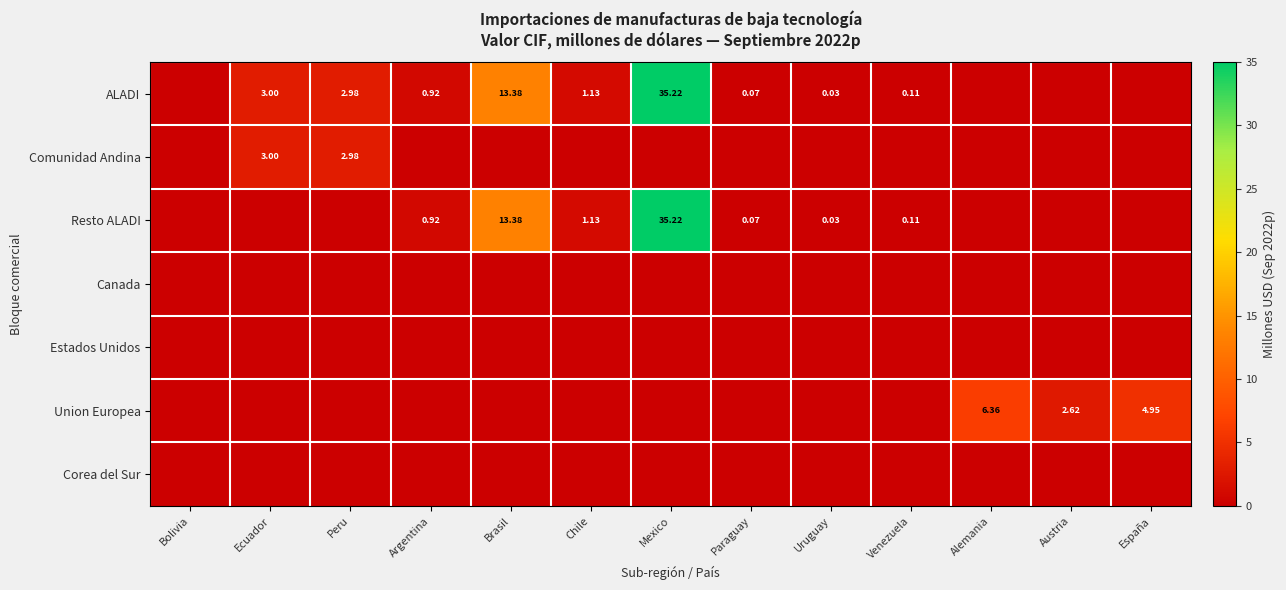

Between Ecuador and Peru, which series saw the biggest shift?

ALADI